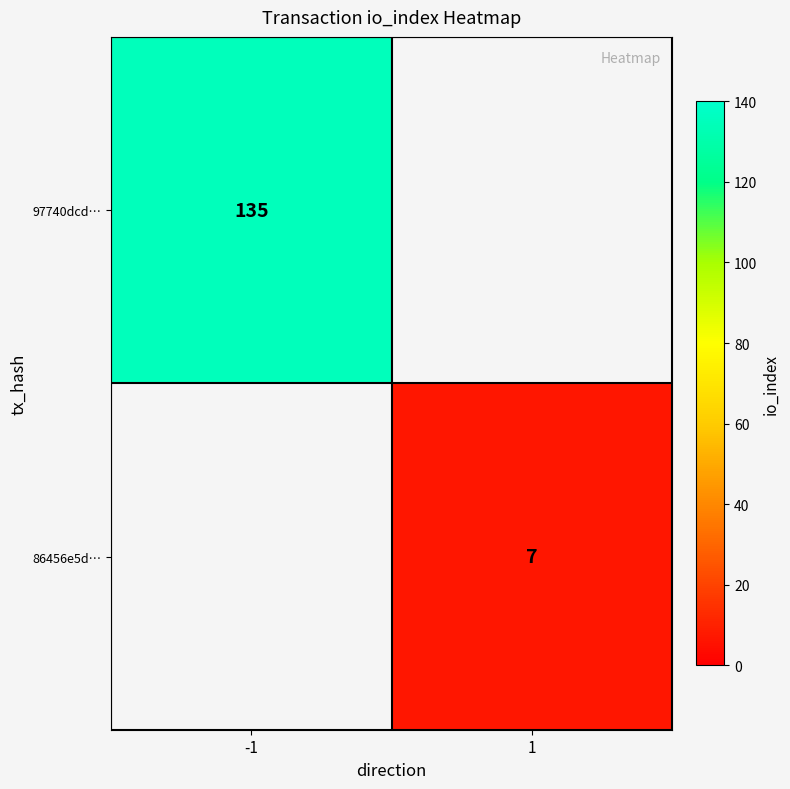

Which label corresponds to the smallest value in the chart?

1